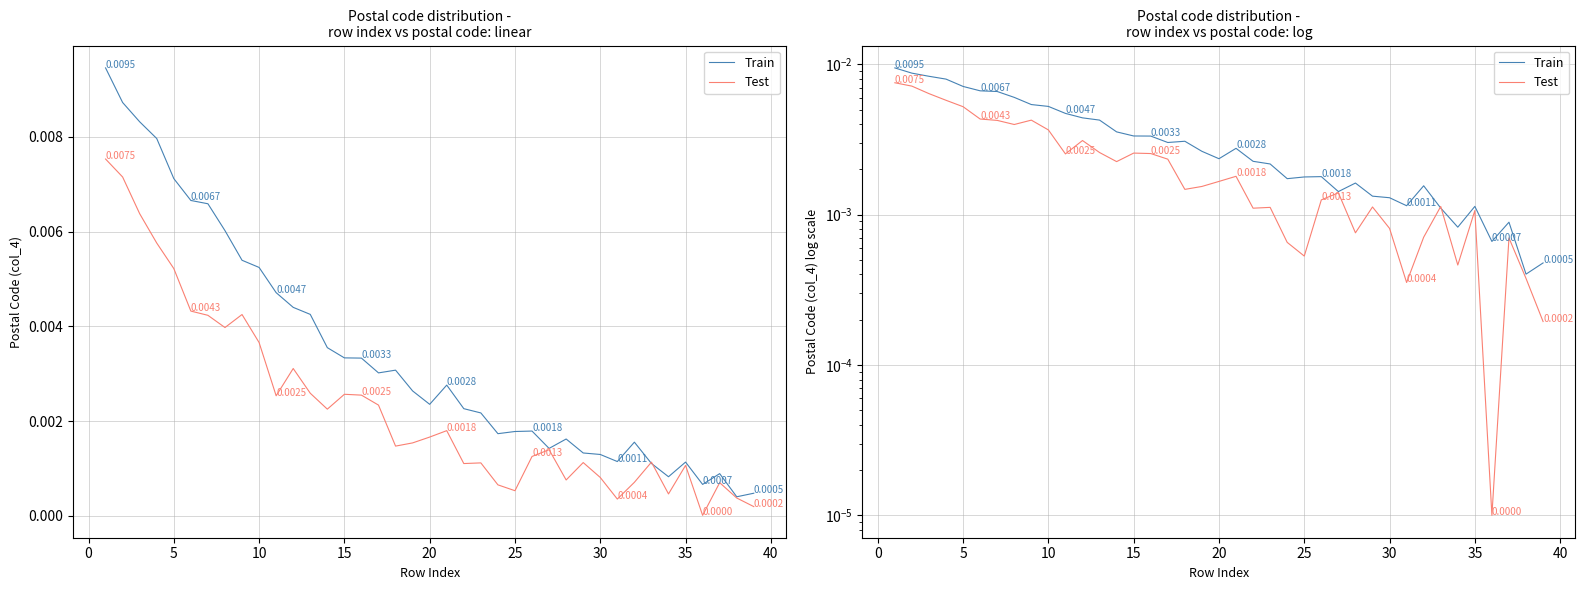

Rank the series by their maximum value, from highest to lowest.

Train, Test